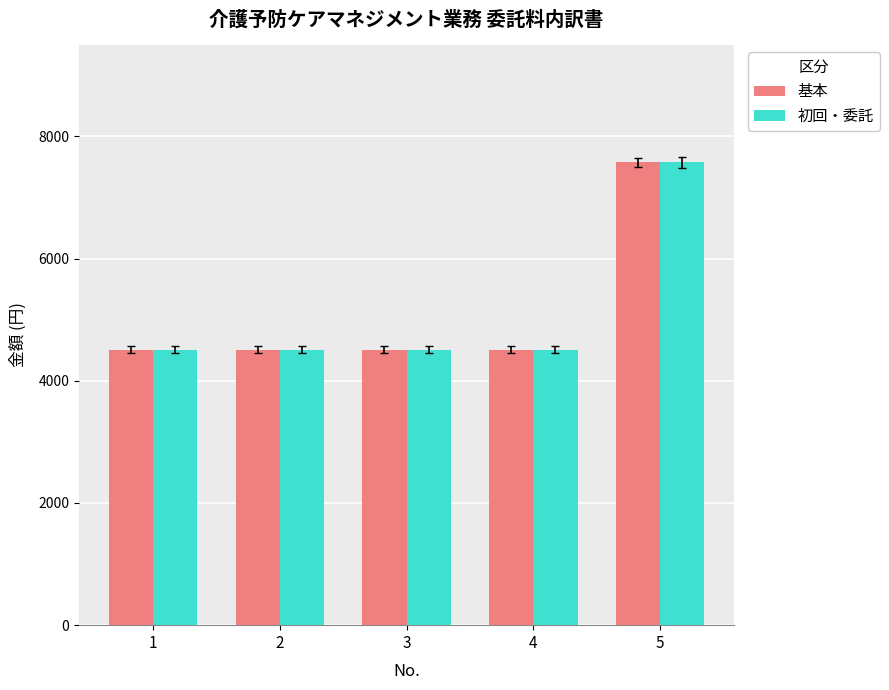

What is the total value across all series at 4?

9024